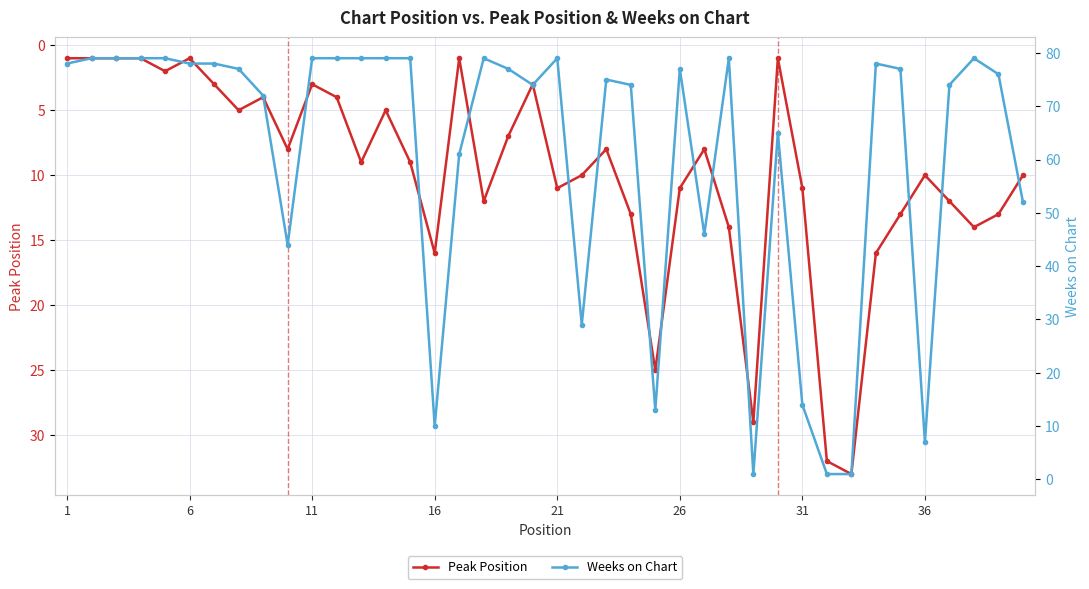

True or false: Peak Position has more than 0 interior local peaks.

True